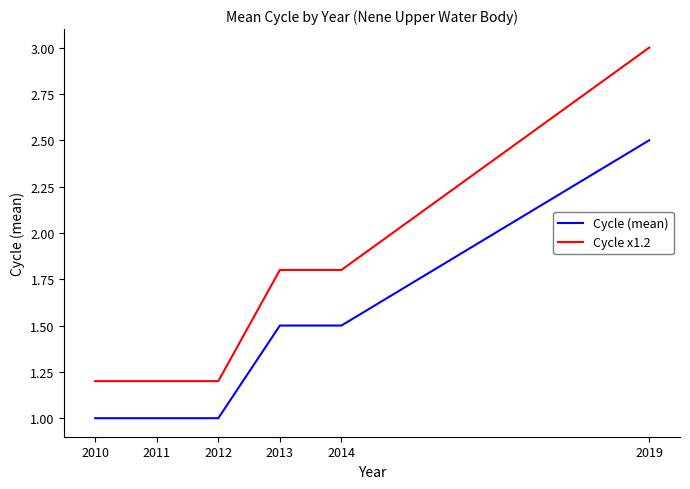

At which category is the sum across all series the highest?

2019